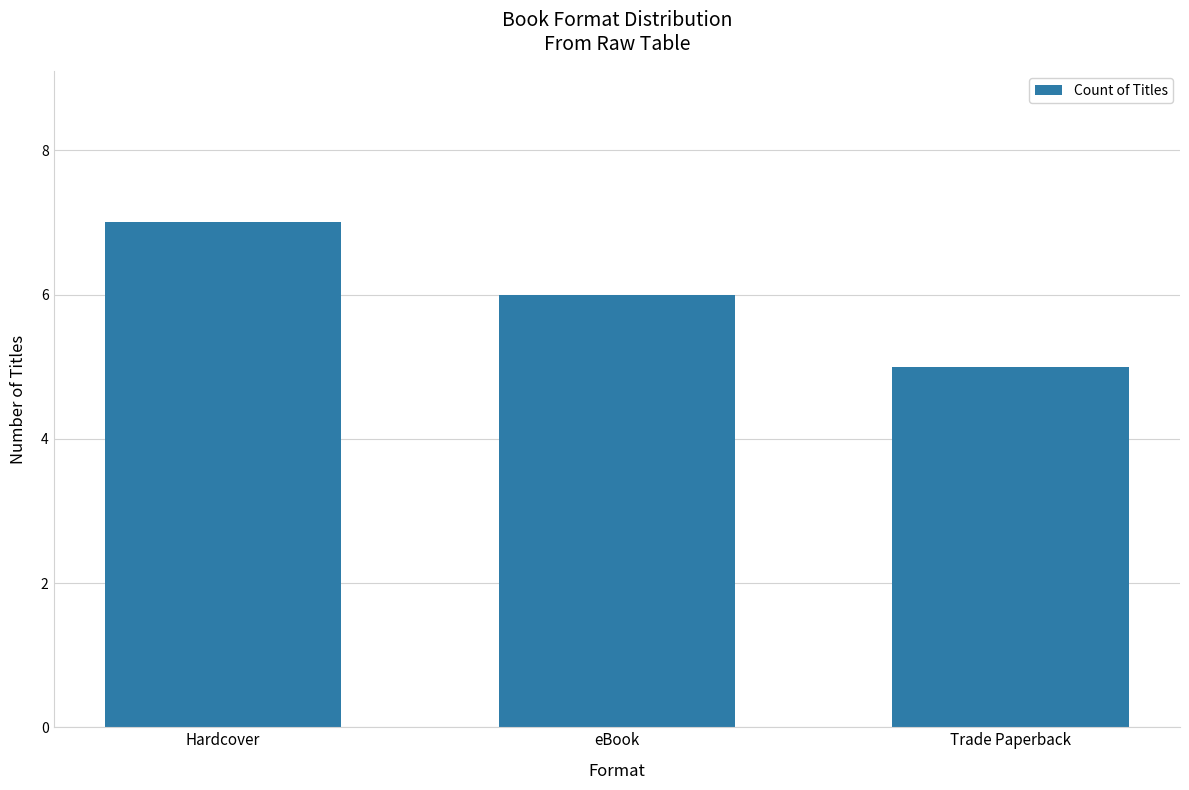

Read the value at Hardcover.

7